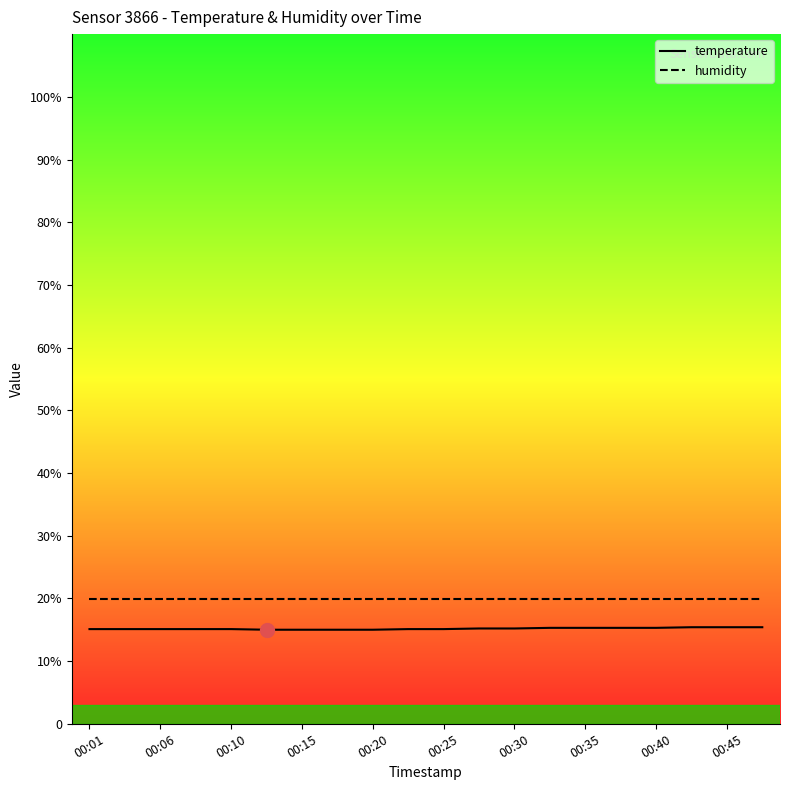

The value of humidity at 00:45 is 20.0. True or false?

True